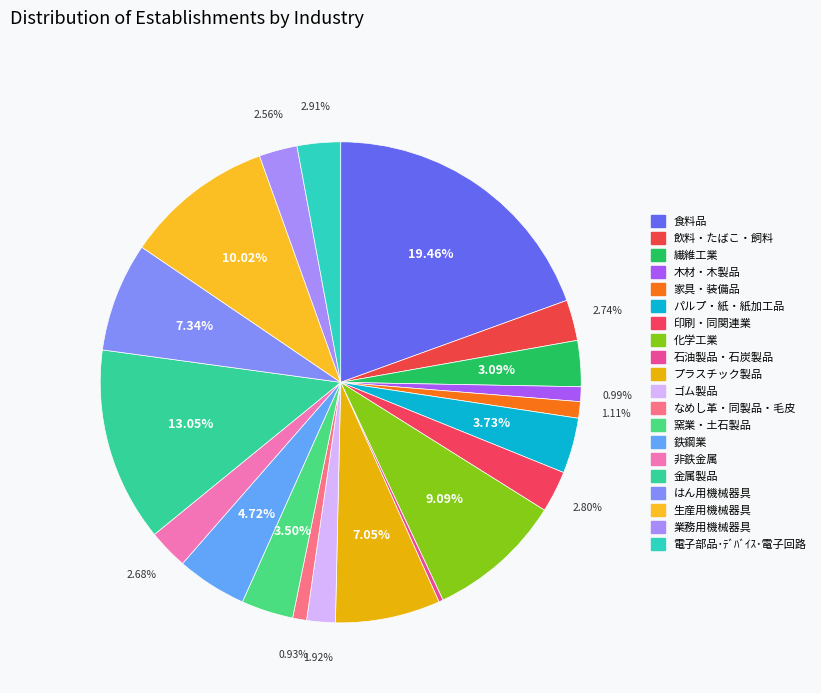

Which has a higher value, 飲料・たばこ・飼料 or プラスチック製品?

プラスチック製品